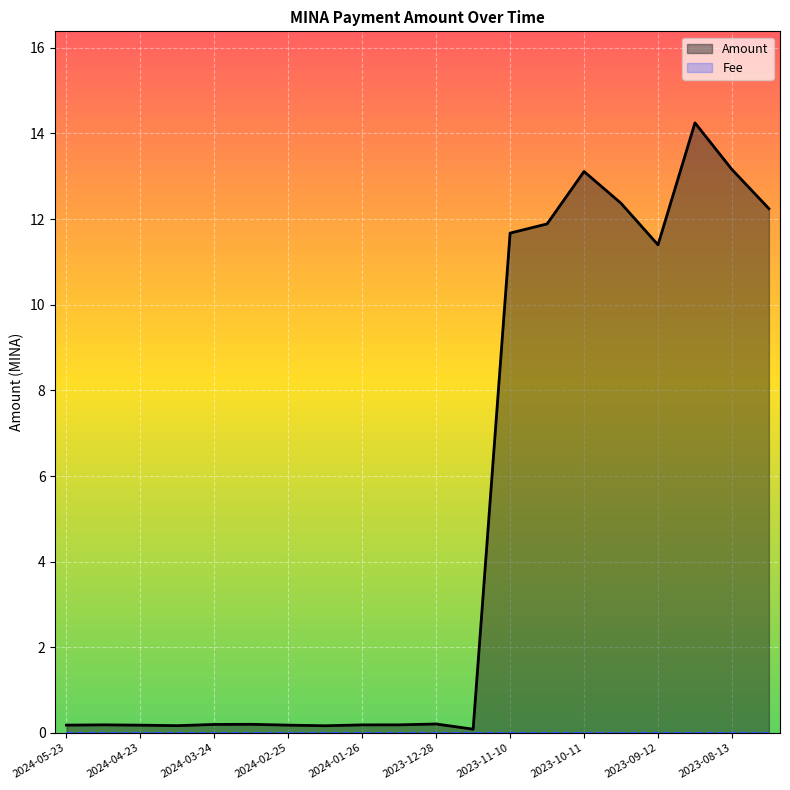

What are all the series names shown in the legend?

Amount, Fee